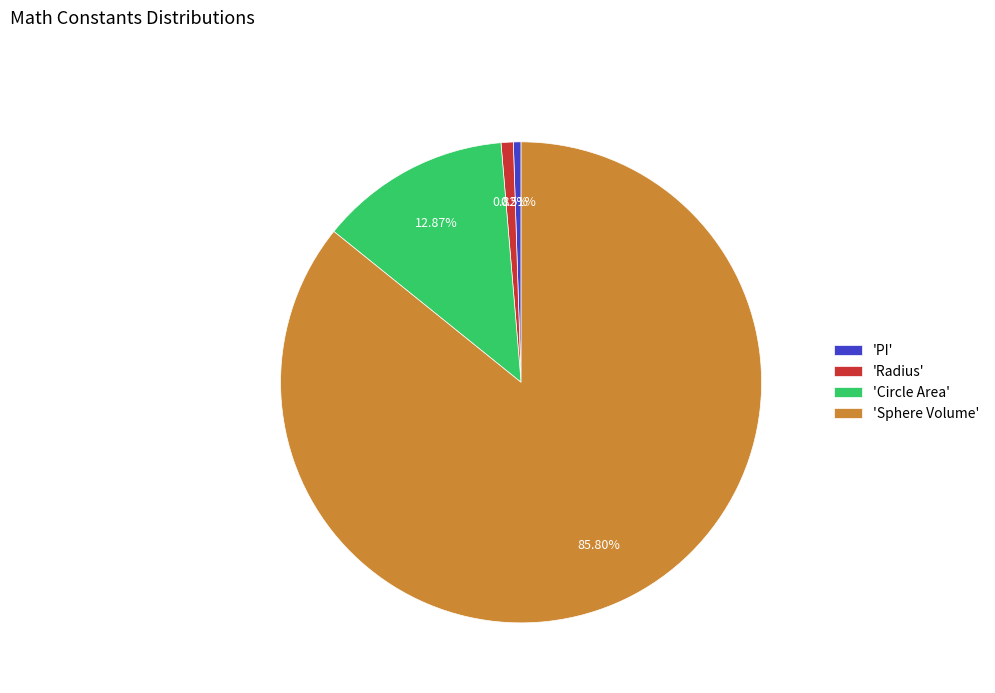

Which category accounts for the majority?

'Sphere Volume'